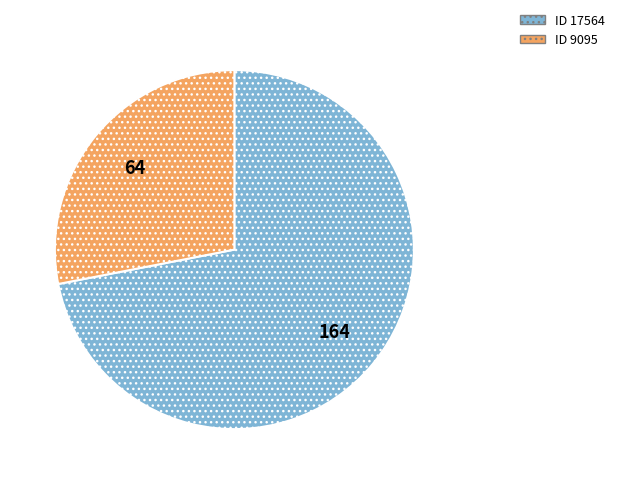

Is it true that ID 9095 is 28% of the pie?

True